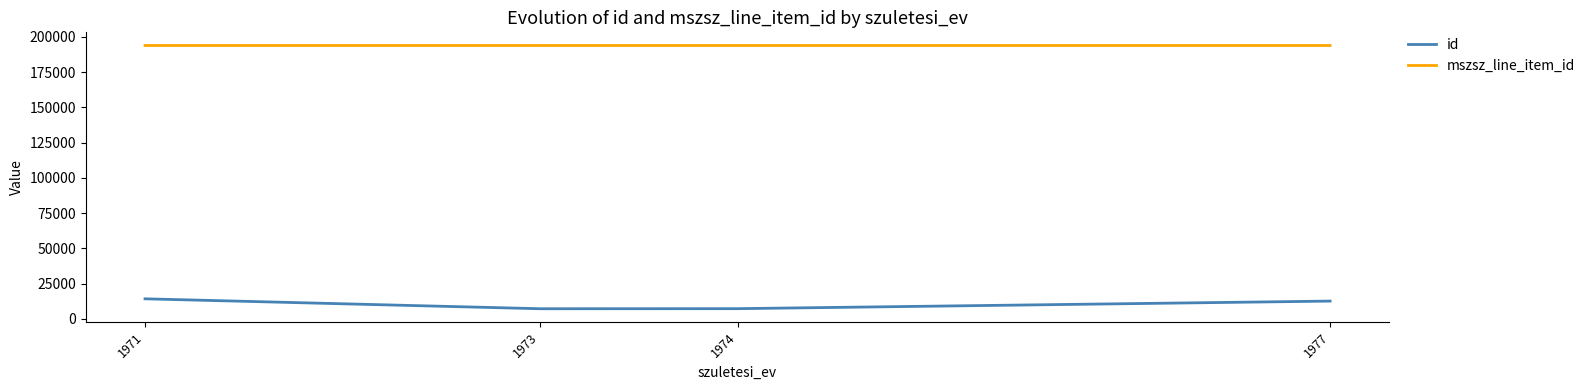

What is the average value of the mszsz_line_item_id series?

193882